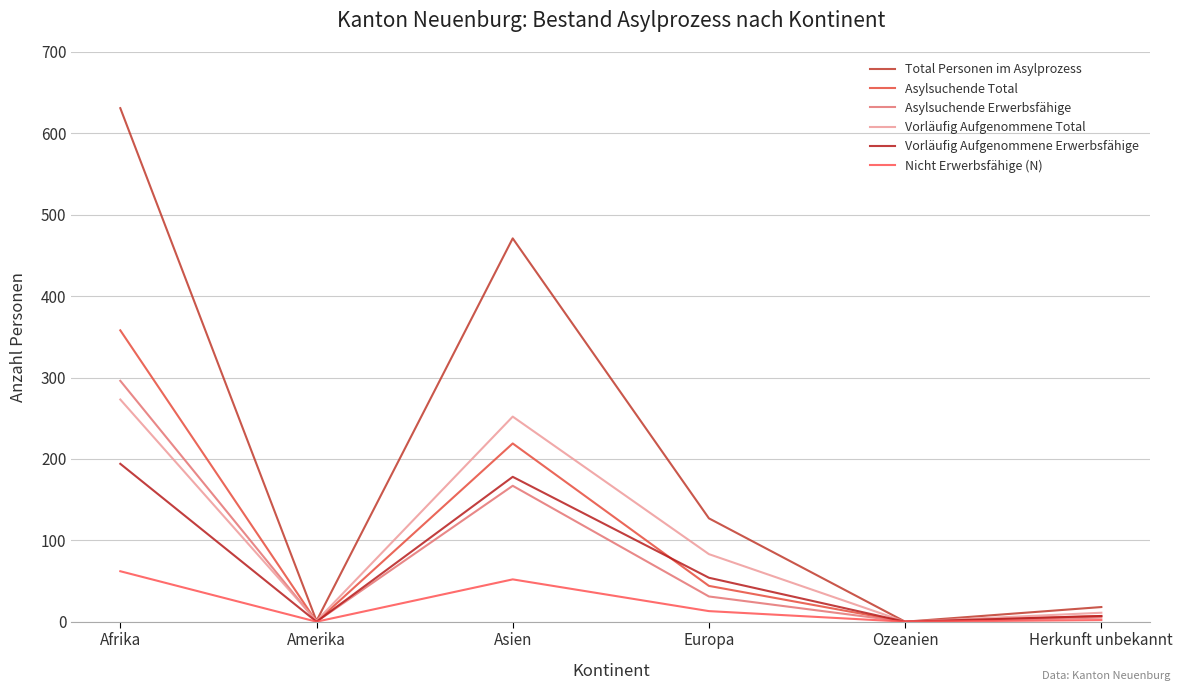

What is the sum of the Vorläufig Aufgenommene Total values at Afrika and Amerika?

274